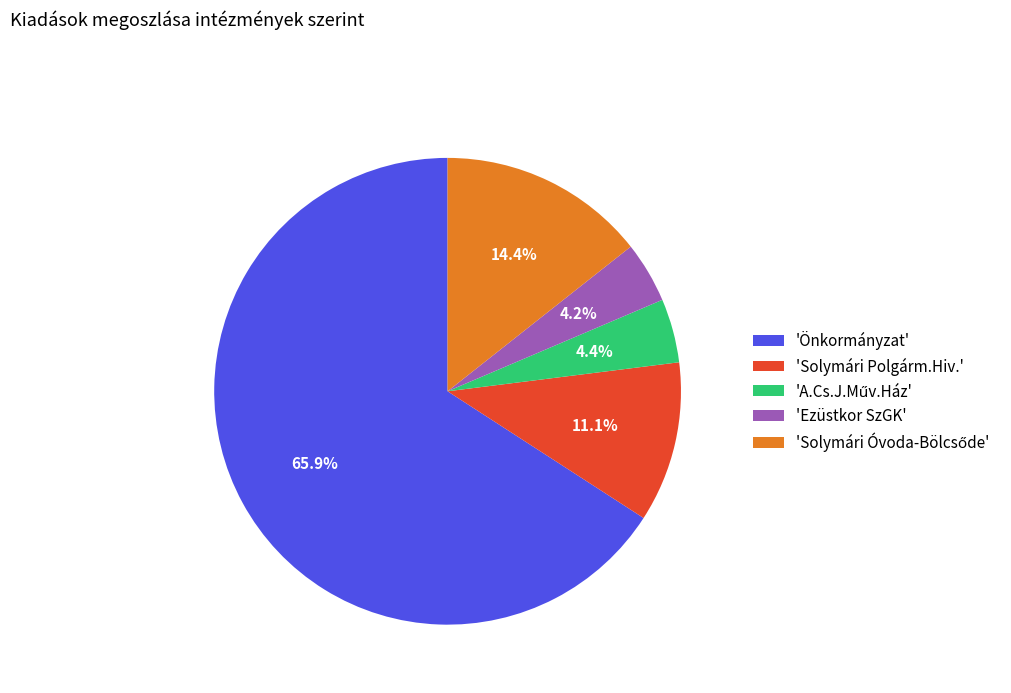

To the nearest percent, what is the average slice percentage?

20%